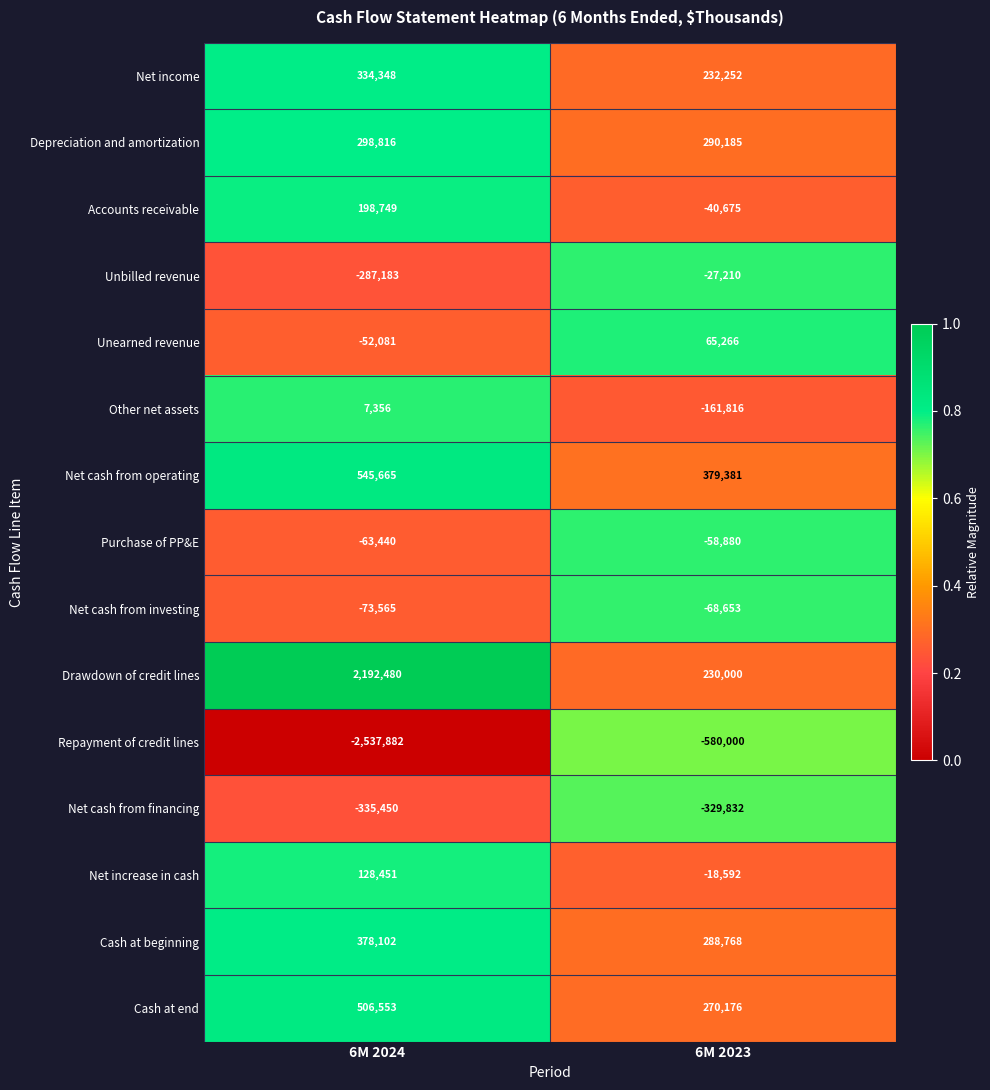

At which category is the sum across all series the highest?

6M 2024